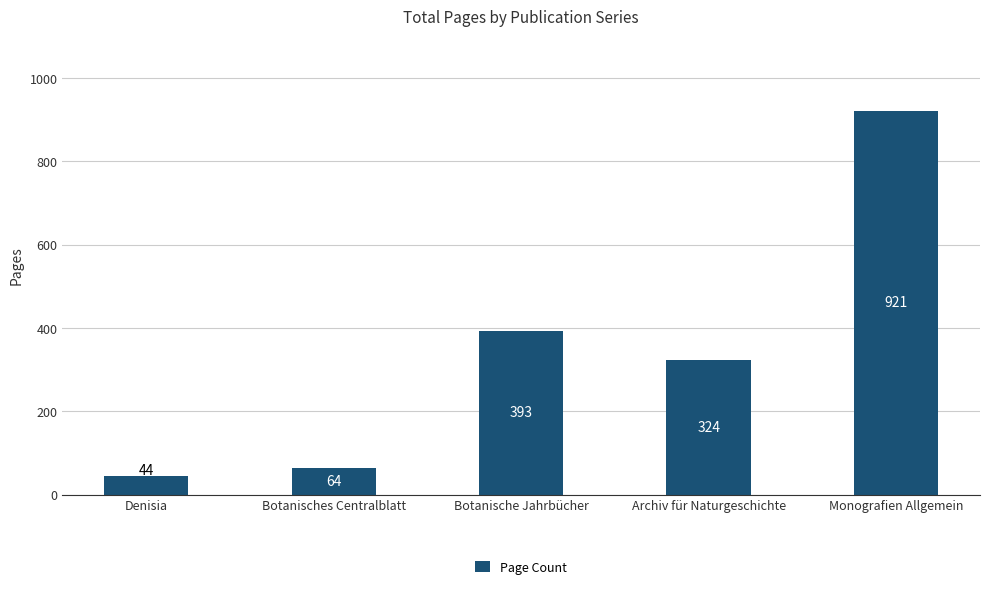

What is the difference between the maximum and minimum values?

877